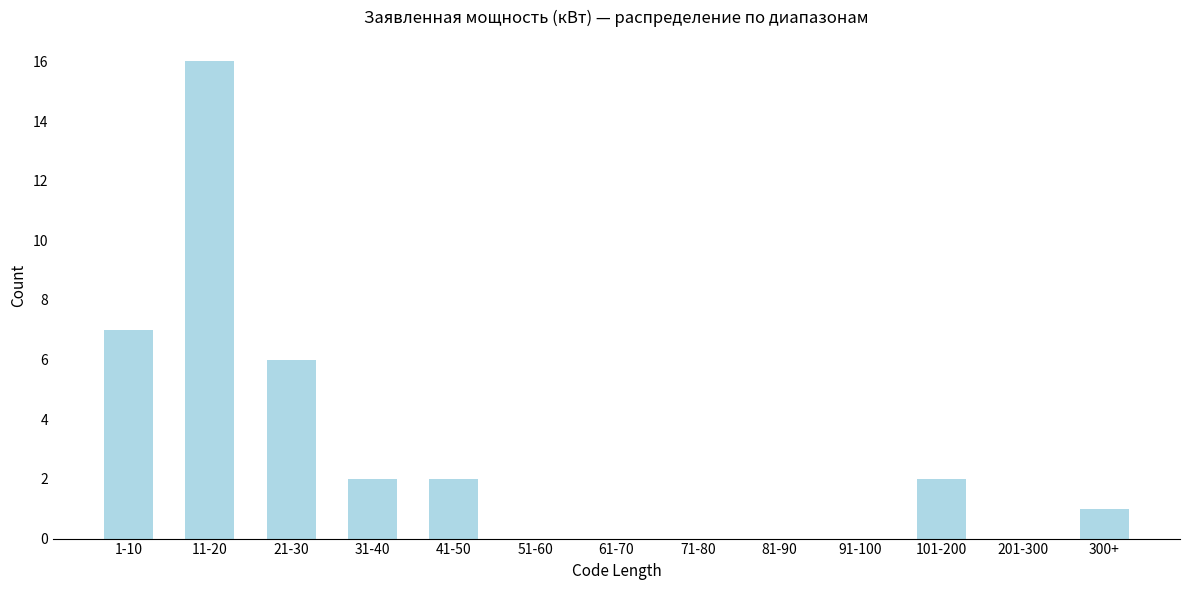

Reading right to left, list all the values displayed in this chart.

300+=1	201-300=0	101-200=2	91-100=0	81-90=0	71-80=0	61-70=0	51-60=0	41-50=2	31-40=2	21-30=6	11-20=16	1-10=7